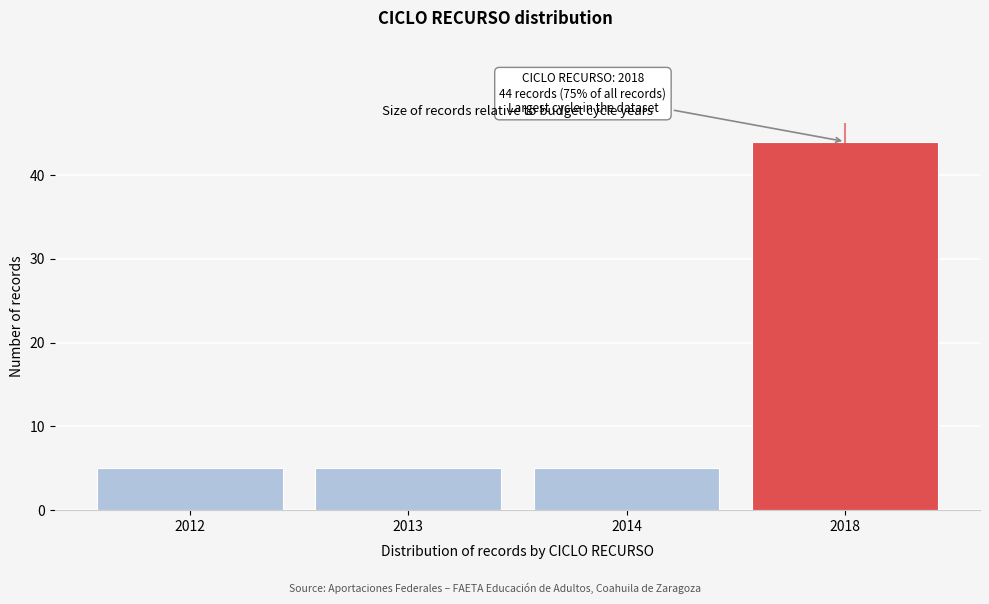

Reading left to right, transcribe all the data shown in this chart.

5	5	5	44